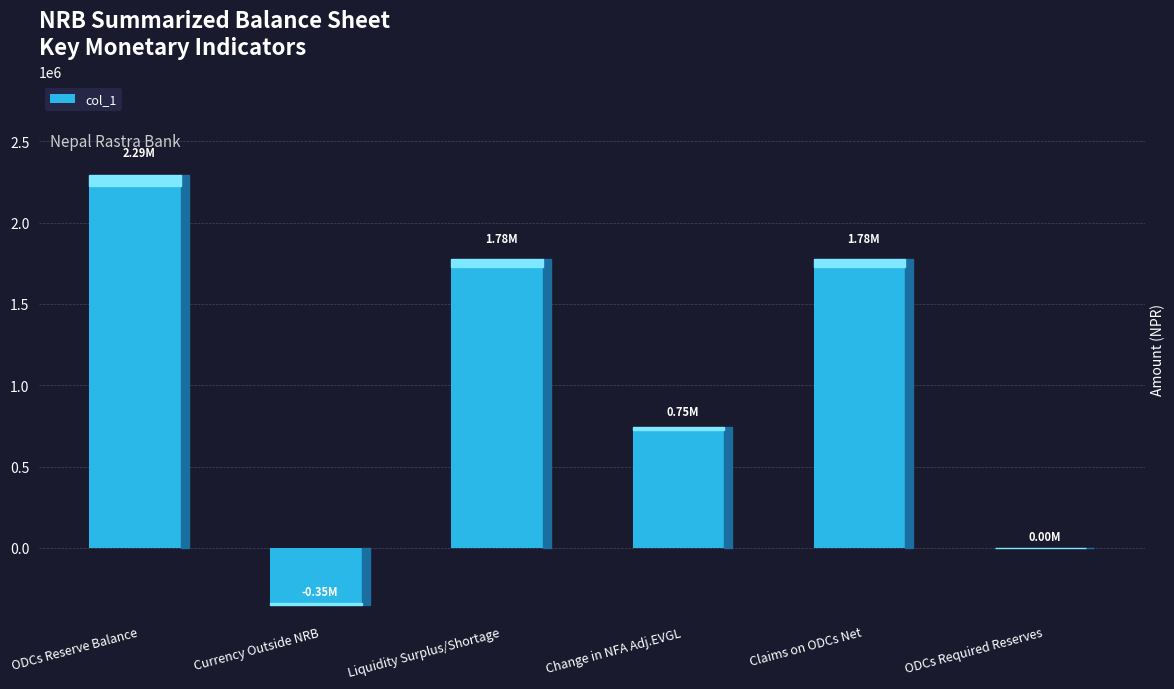

What is the average value?

1040944.5